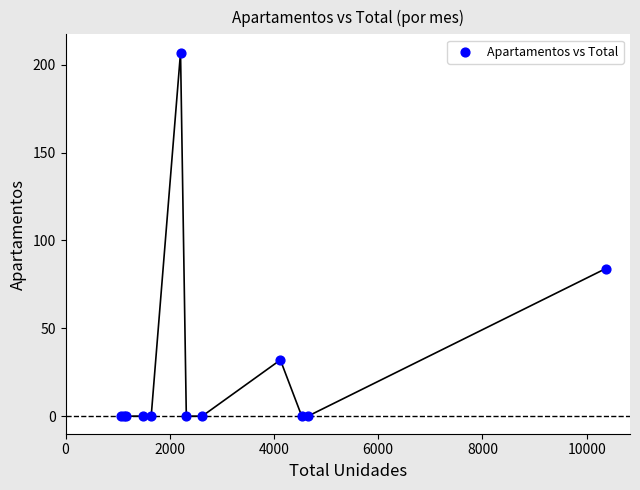

What Y value in the scatter plot is closest to 103?

84